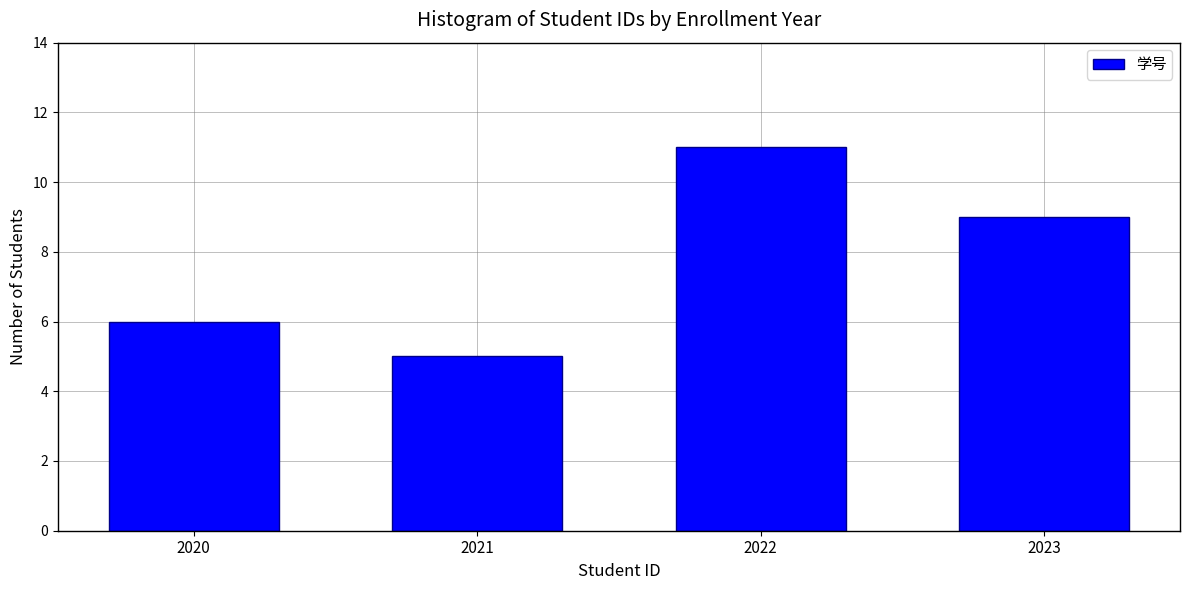

Reading left to right, what are all the values shown in this chart?

6	5	11	9